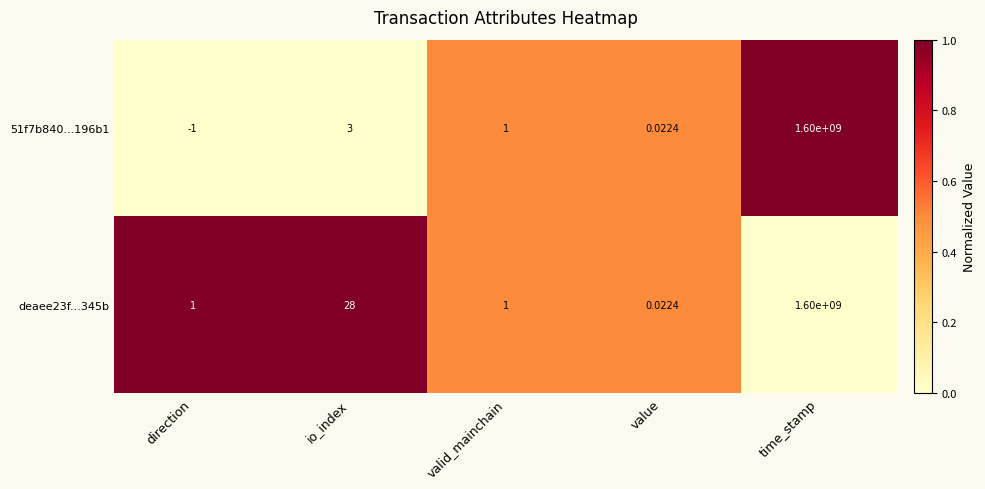

Which series has the largest range (max minus min)?

51f7b840...196b1